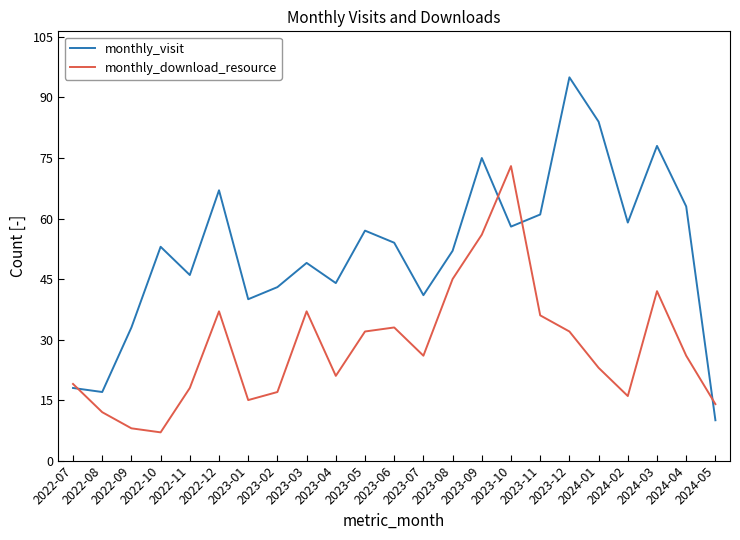

Which series has the largest range (max minus min)?

monthly_visit